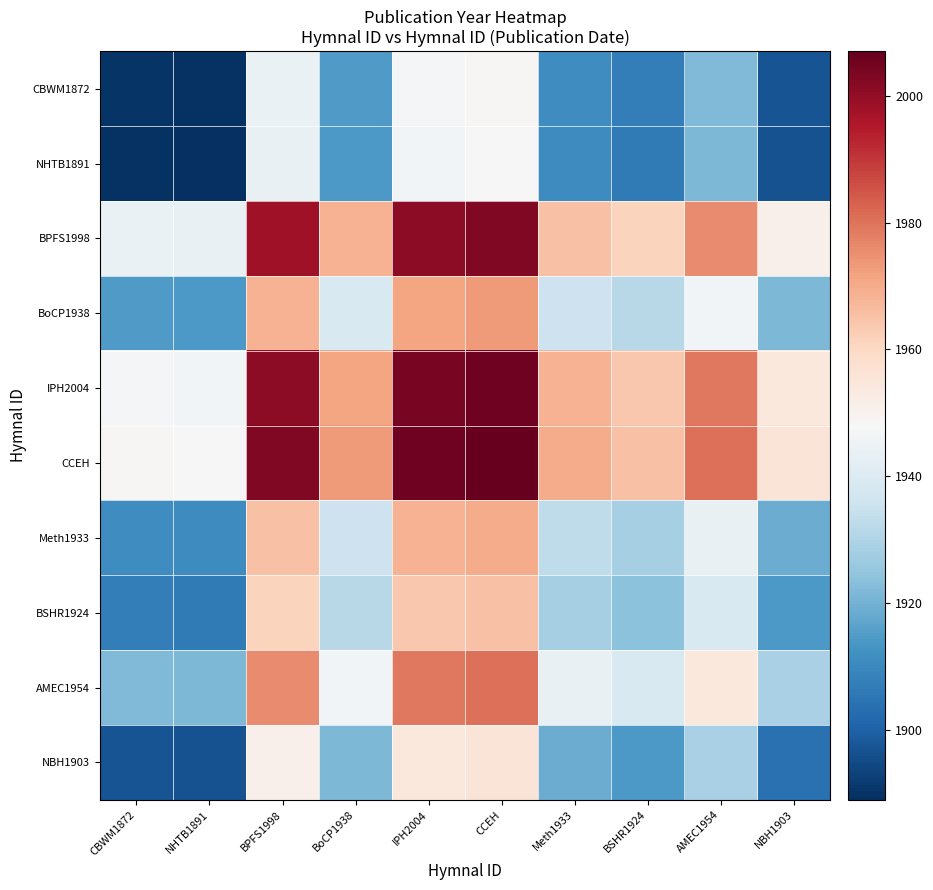

Reading left to right, transcribe all the data shown in this chart.

CBWM1872: CBWM1872=1890.0	NHTB1891=1889.5	BPFS1998=1944.0	BoCP1938=1914.5	IPH2004=1947.0	CCEH=1948.5	Meth1933=1911.5	BSHR1924=1907.0	AMEC1954=1922.0	NBH1903=1897.0
NHTB1891: CBWM1872=1889.5	NHTB1891=1889.0	BPFS1998=1943.5	BoCP1938=1914.0	IPH2004=1946.5	CCEH=1948.0	Meth1933=1911.0	BSHR1924=1906.5	AMEC1954=1921.5	NBH1903=1896.5
BPFS1998: CBWM1872=1944.0	NHTB1891=1943.5	BPFS1998=1998.0	BoCP1938=1968.5	IPH2004=2001.0	CCEH=2002.5	Meth1933=1965.5	BSHR1924=1961.0	AMEC1954=1976.0	NBH1903=1951.0
BoCP1938: CBWM1872=1914.5	NHTB1891=1914.0	BPFS1998=1968.5	BoCP1938=1939.0	IPH2004=1971.5	CCEH=1973.0	Meth1933=1936.0	BSHR1924=1931.5	AMEC1954=1946.5	NBH1903=1921.5
IPH2004: CBWM1872=1947.0	NHTB1891=1946.5	BPFS1998=2001.0	BoCP1938=1971.5	IPH2004=2004.0	CCEH=2005.5	Meth1933=1968.5	BSHR1924=1964.0	AMEC1954=1979.0	NBH1903=1954.0
CCEH: CBWM1872=1948.5	NHTB1891=1948.0	BPFS1998=2002.5	BoCP1938=1973.0	IPH2004=2005.5	CCEH=2007.0	Meth1933=1970.0	BSHR1924=1965.5	AMEC1954=1980.5	NBH1903=1955.5
Meth1933: CBWM1872=1911.5	NHTB1891=1911.0	BPFS1998=1965.5	BoCP1938=1936.0	IPH2004=1968.5	CCEH=1970.0	Meth1933=1933.0	BSHR1924=1928.5	AMEC1954=1943.5	NBH1903=1918.5
BSHR1924: CBWM1872=1907.0	NHTB1891=1906.5	BPFS1998=1961.0	BoCP1938=1931.5	IPH2004=1964.0	CCEH=1965.5	Meth1933=1928.5	BSHR1924=1924.0	AMEC1954=1939.0	NBH1903=1914.0
AMEC1954: CBWM1872=1922.0	NHTB1891=1921.5	BPFS1998=1976.0	BoCP1938=1946.5	IPH2004=1979.0	CCEH=1980.5	Meth1933=1943.5	BSHR1924=1939.0	AMEC1954=1954.0	NBH1903=1929.0
NBH1903: CBWM1872=1897.0	NHTB1891=1896.5	BPFS1998=1951.0	BoCP1938=1921.5	IPH2004=1954.0	CCEH=1955.5	Meth1933=1918.5	BSHR1924=1914.0	AMEC1954=1929.0	NBH1903=1904.0